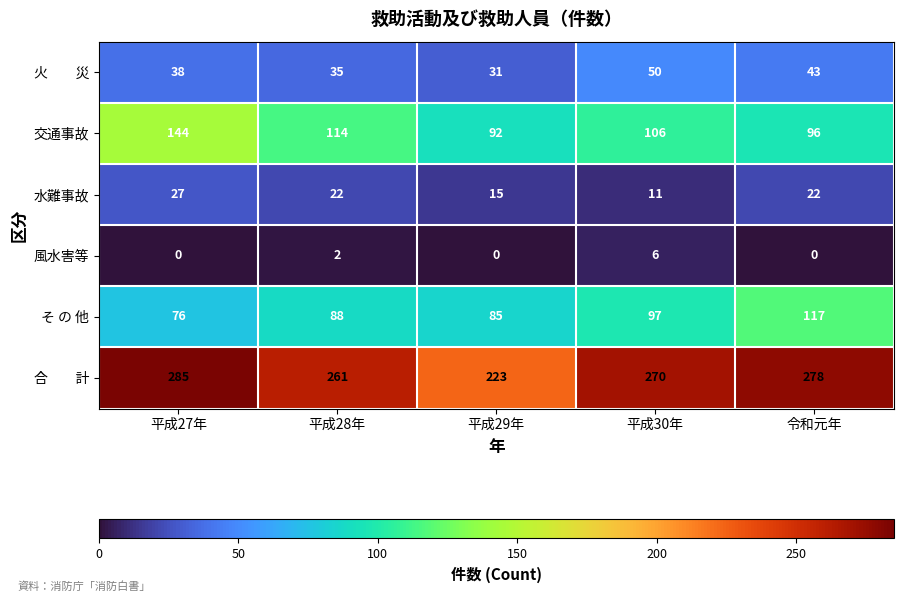

True or false: 水難事故 has a value of 27 at 平成27年.

True